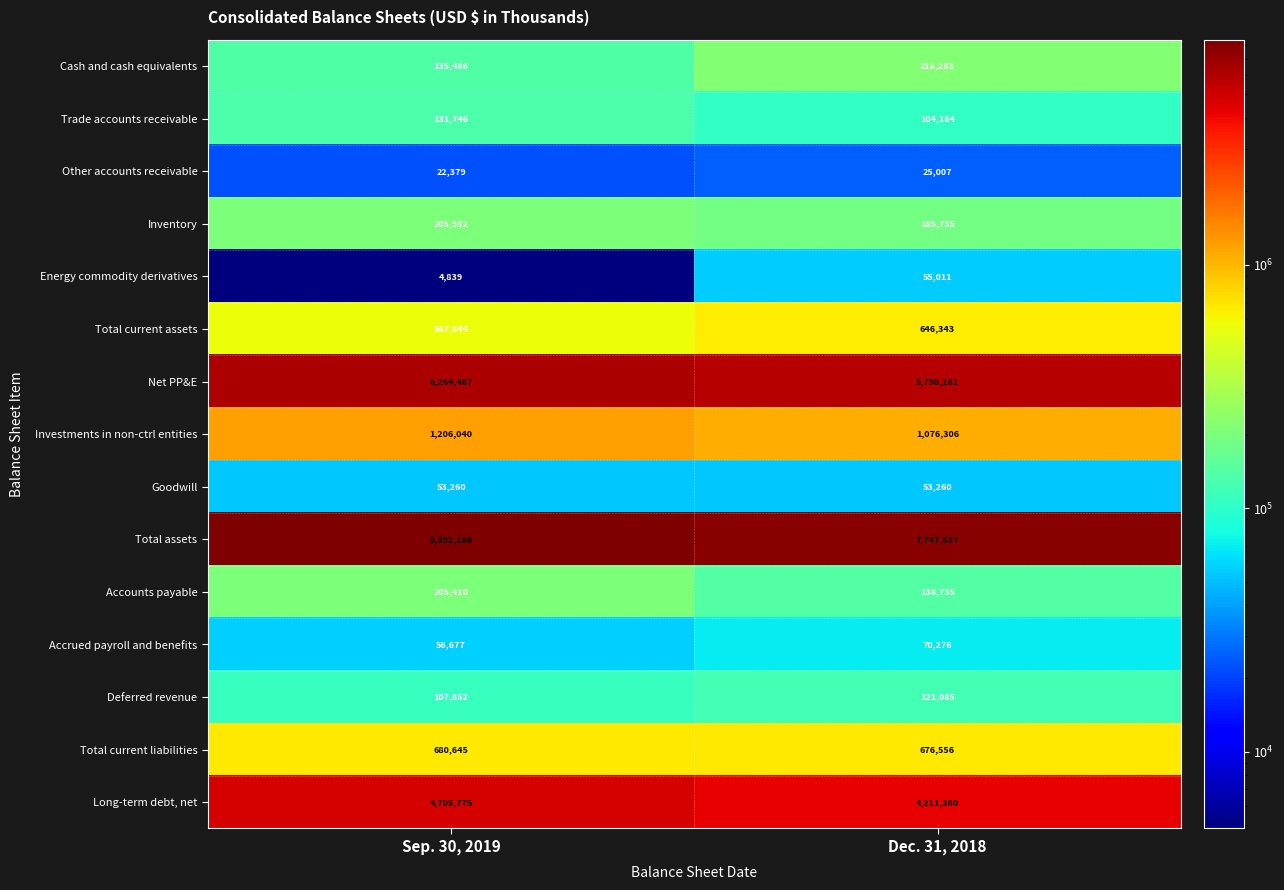

Is it true that Total current liabilities equals 390549 at Dec. 31, 2018?

False